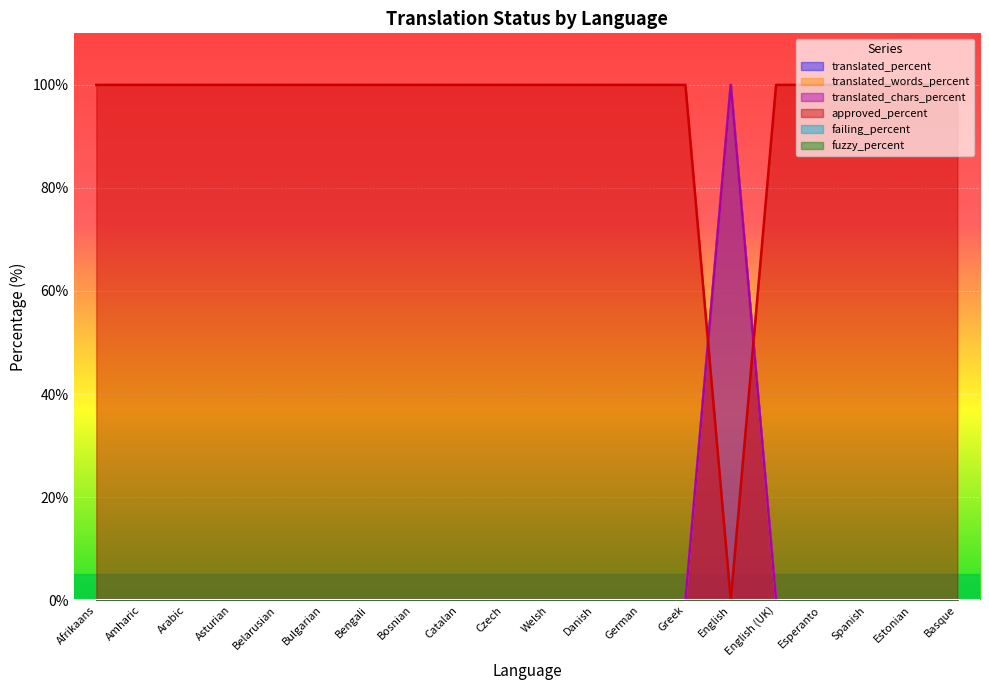

What is the average value of the translated_percent series?

5